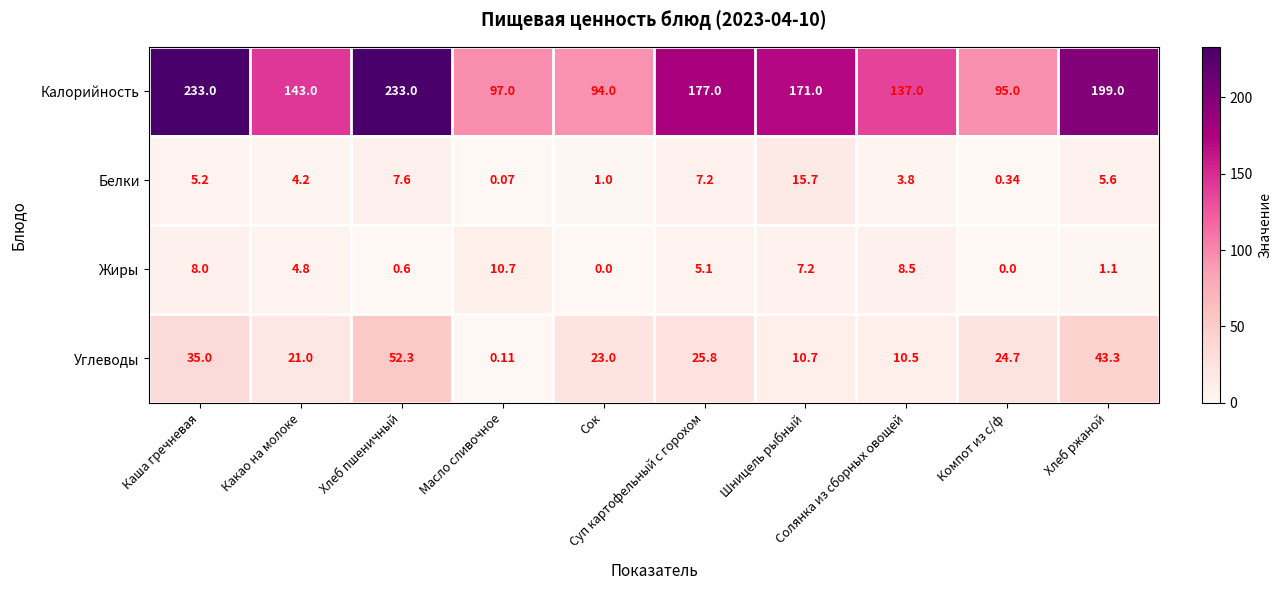

List the series in order of their peak value, lowest first.

Жиры, Белки, Углеводы, Калорийность